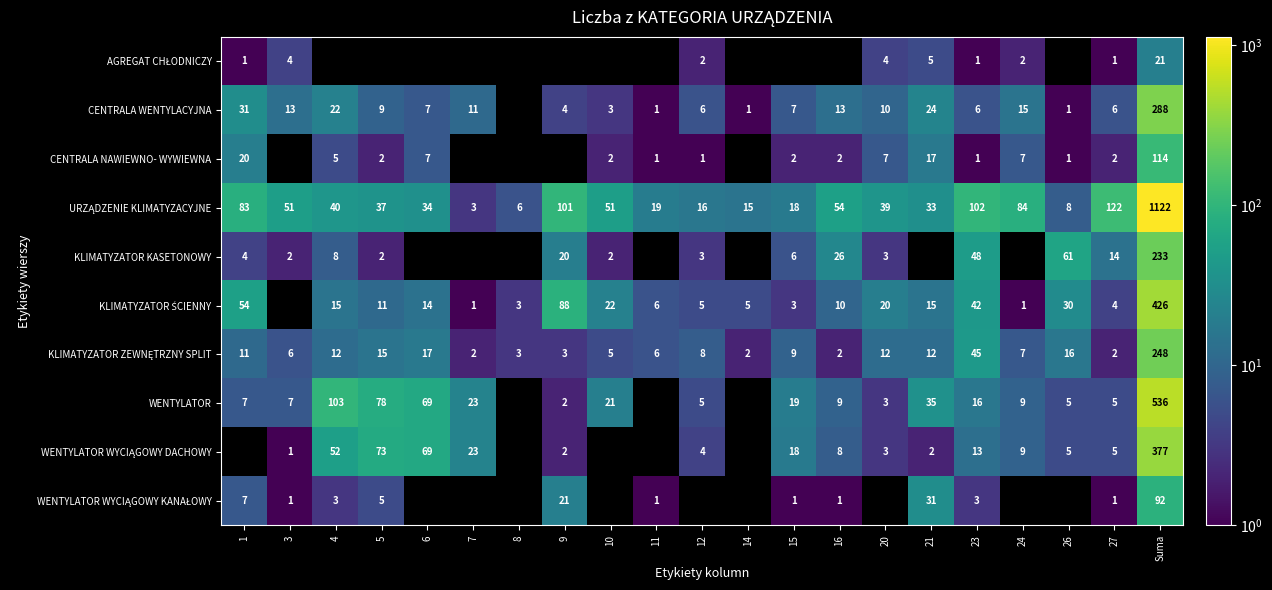

Is it true that CENTRALA NAWIEWNO- WYWIEWNA equals 0 at 10?

False